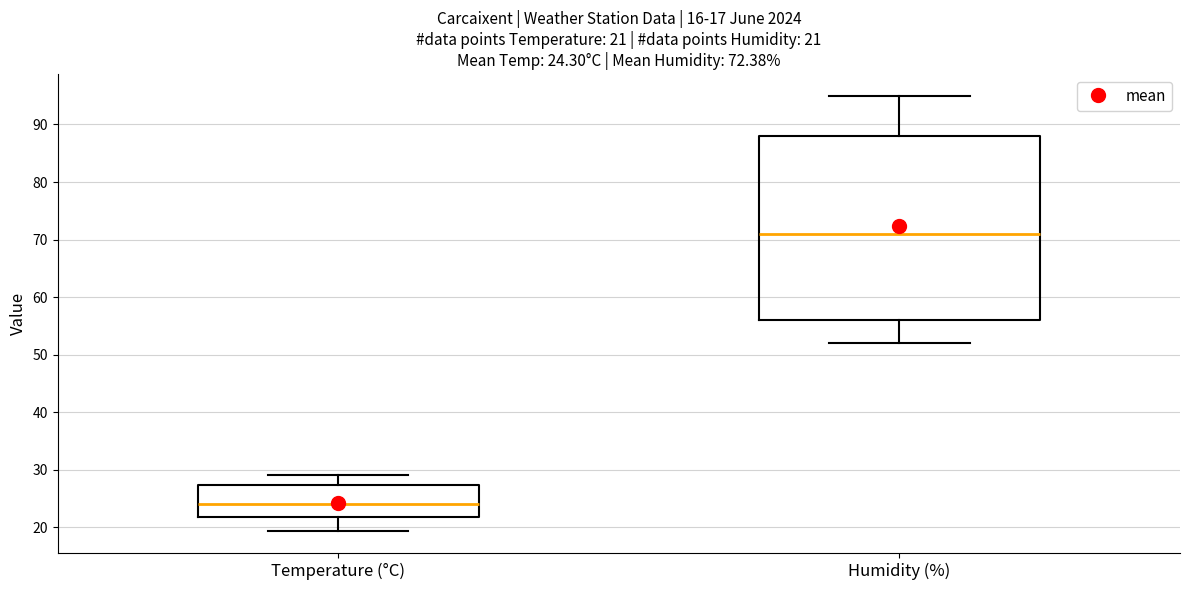

Which box has the lowest median line?

Temperature (°C)